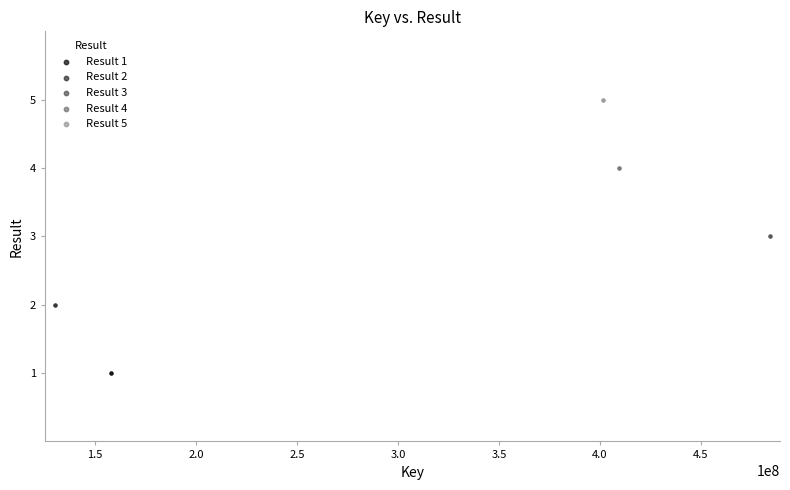

What are all the series names shown in the legend?

Result 1, Result 2, Result 3, Result 4, Result 5